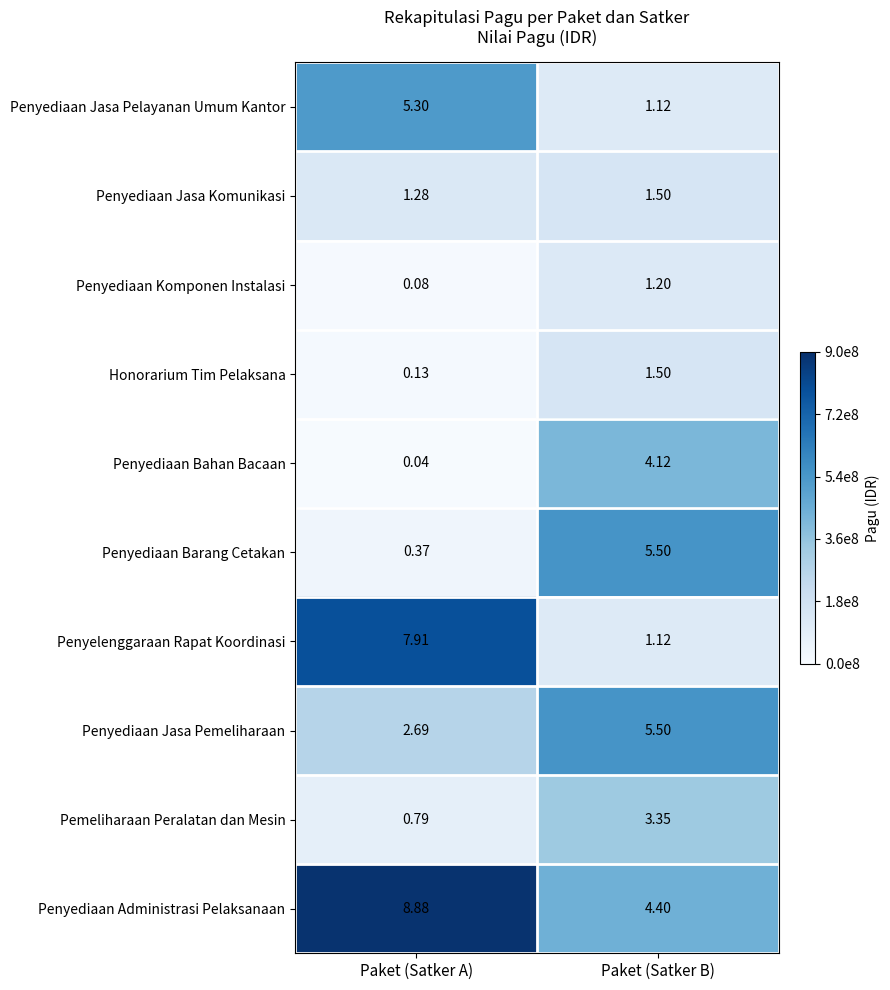

Between Paket (Satker A) and Paket (Satker B), which series saw the biggest shift?

Penyelenggaraan Rapat Koordinasi